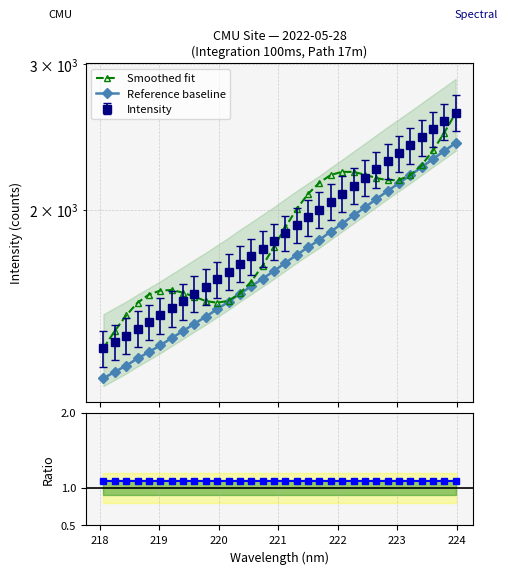

What is the highest value of the Reference baseline series?

2409.4